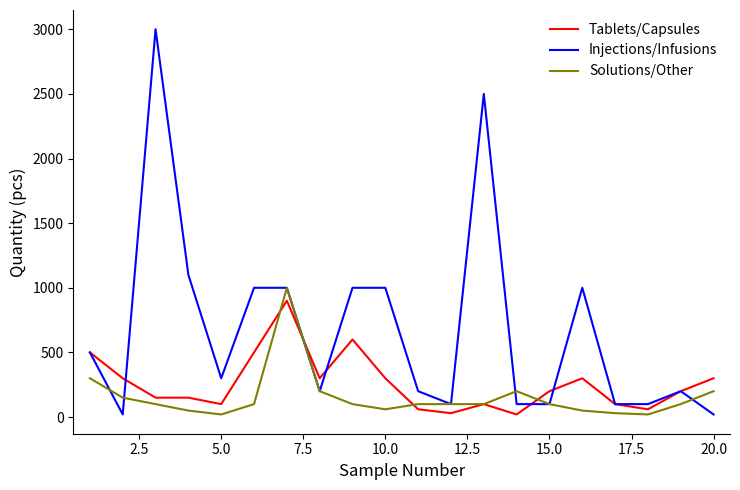

Which series has the largest total across all categories?

Injections/Infusions